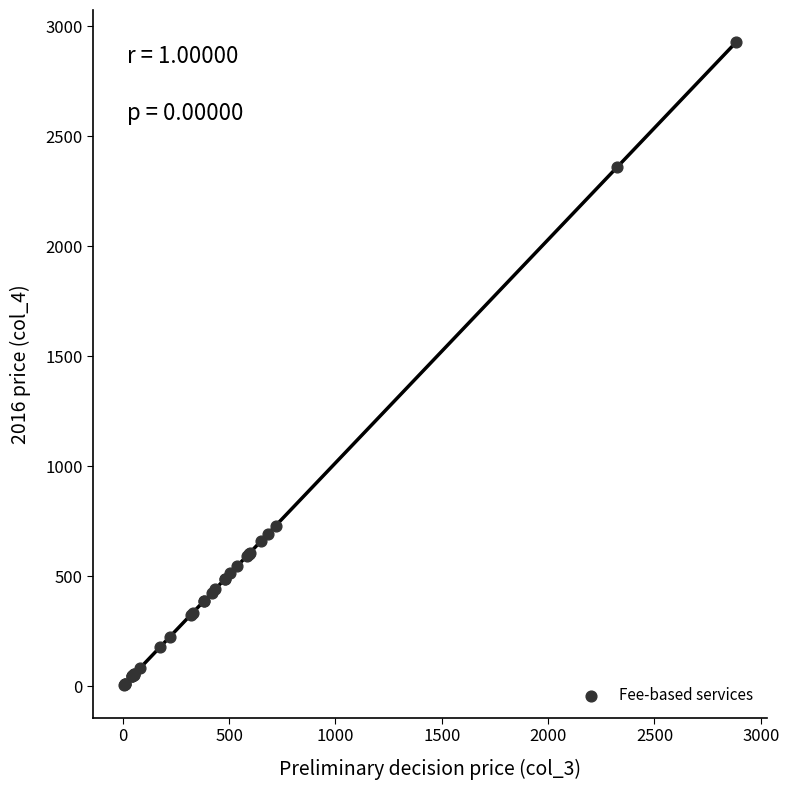

What Y value in the scatter plot is closest to 1465?

730.2